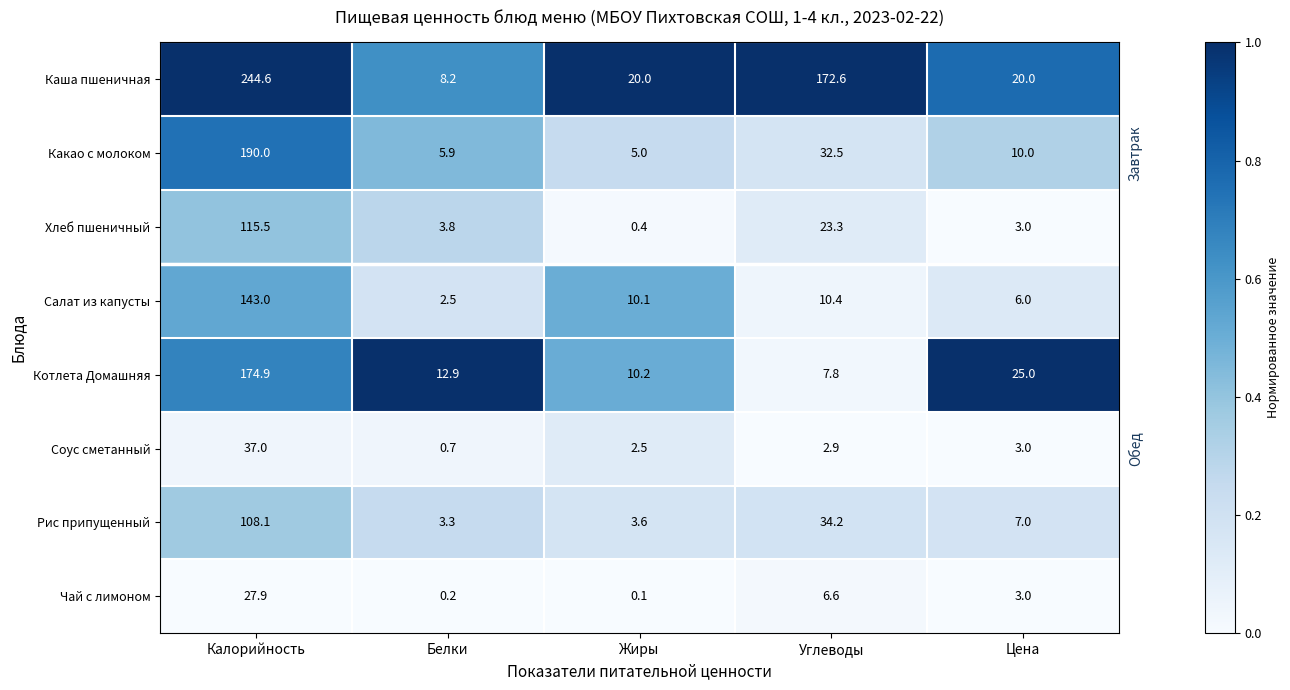

Which label corresponds to the largest value in the chart?

Калорийность